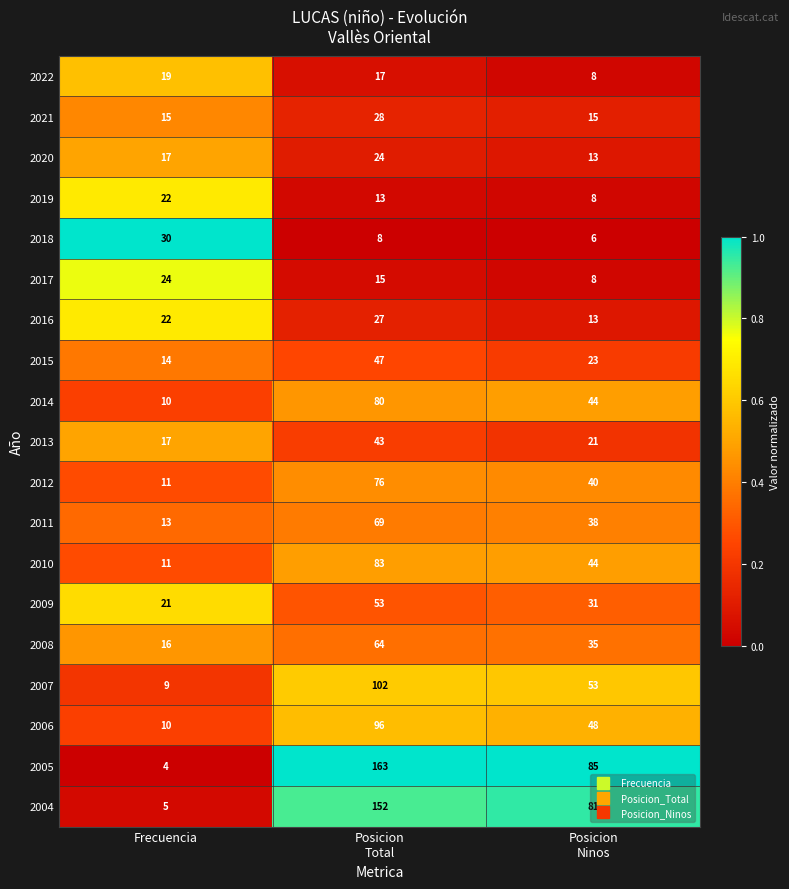

True or false: 2008 has a value of 16 at Frecuencia.

True